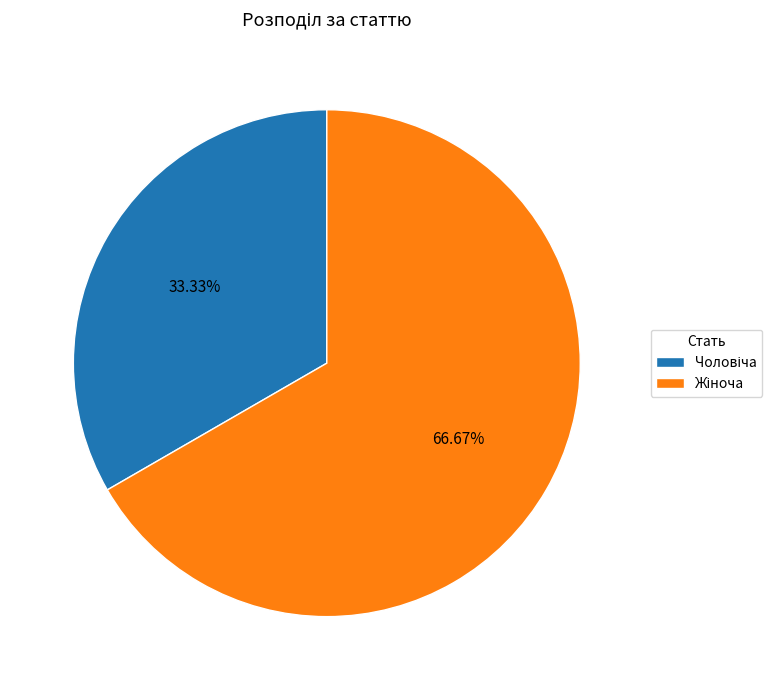

Which slice is the smallest?

Чоловіча